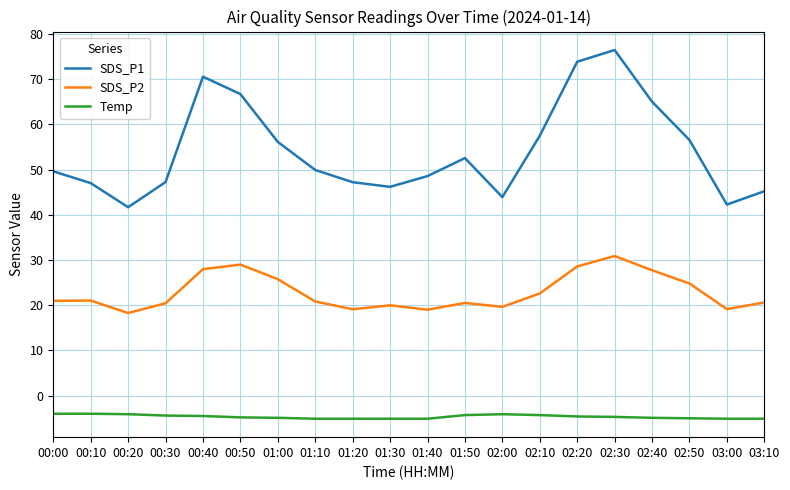

At how many categories does at least one series exceed 61?

5